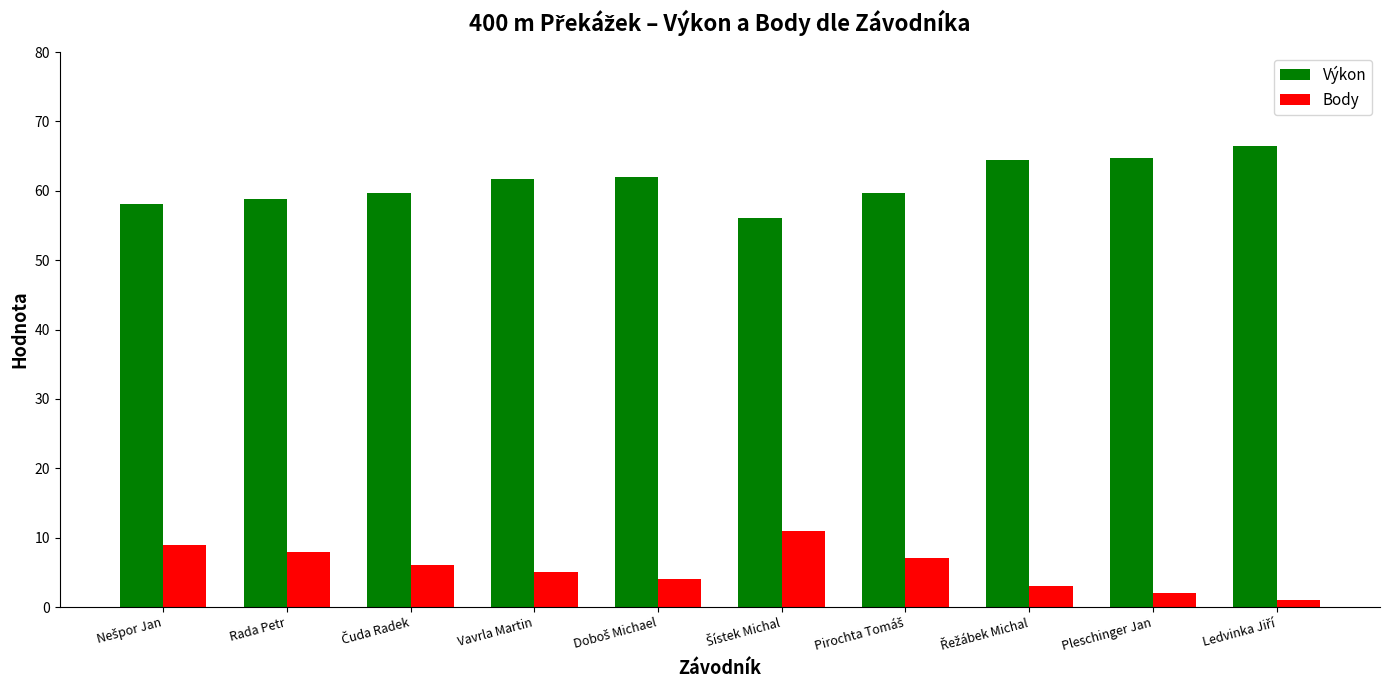

What is the minimum value for Výkon?

56.1